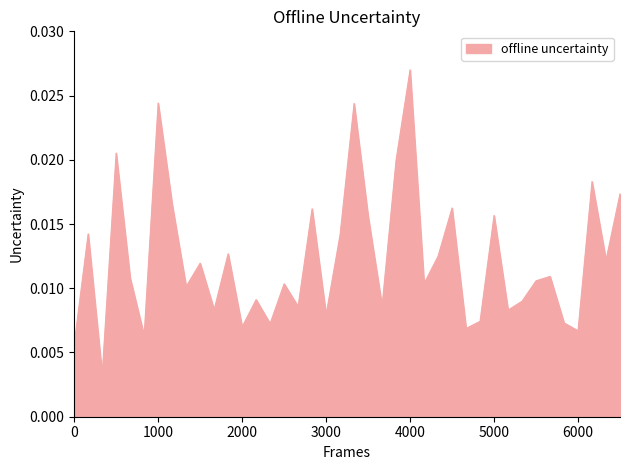

Does the chart have visible grid lines?

No